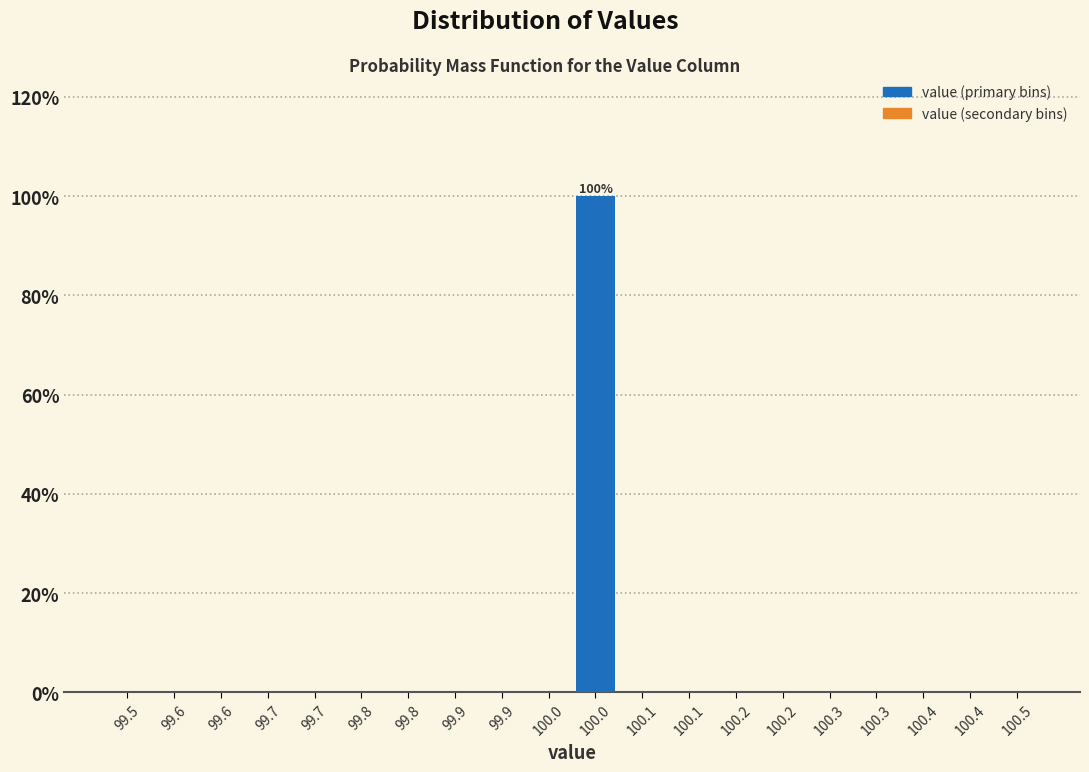

Reading right to left, transcribe all the data shown in this chart.

100.4=0	100.3=0	100.2=0	100.1=0	100.0=100	99.9=0	99.8=0	99.7=0	99.6=0	99.5=0